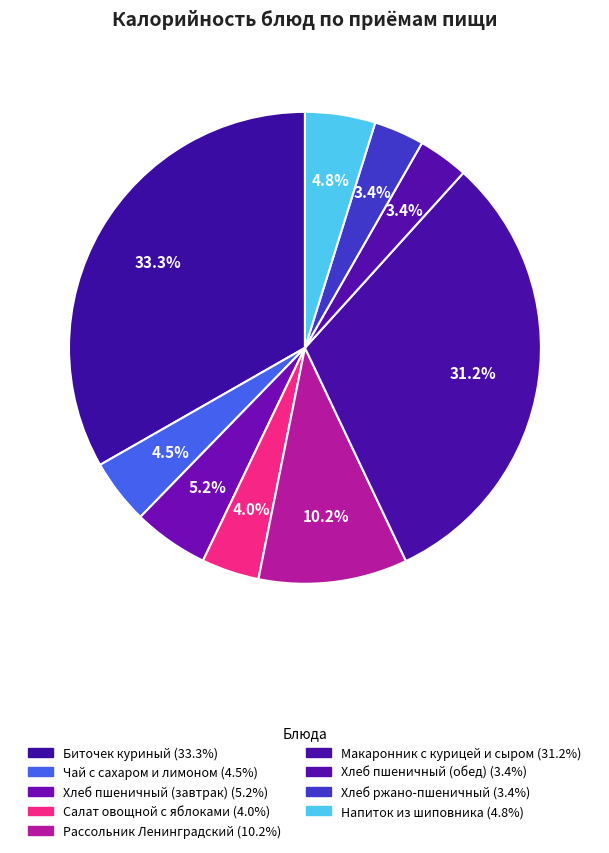

True or false: Биточек куриный accounts for 33% of the total.

True